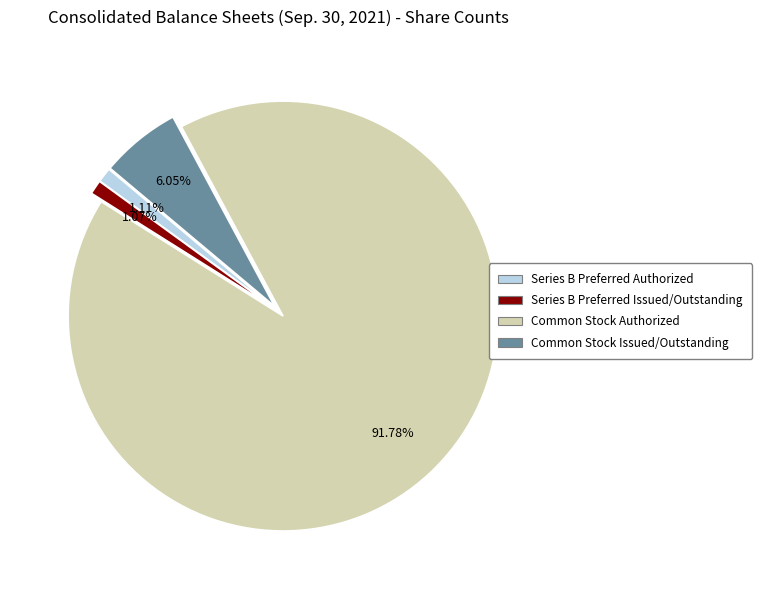

Combined, what portion of the pie is Series B Preferred Authorized and Common Stock Issued/Outstanding?

7.2%